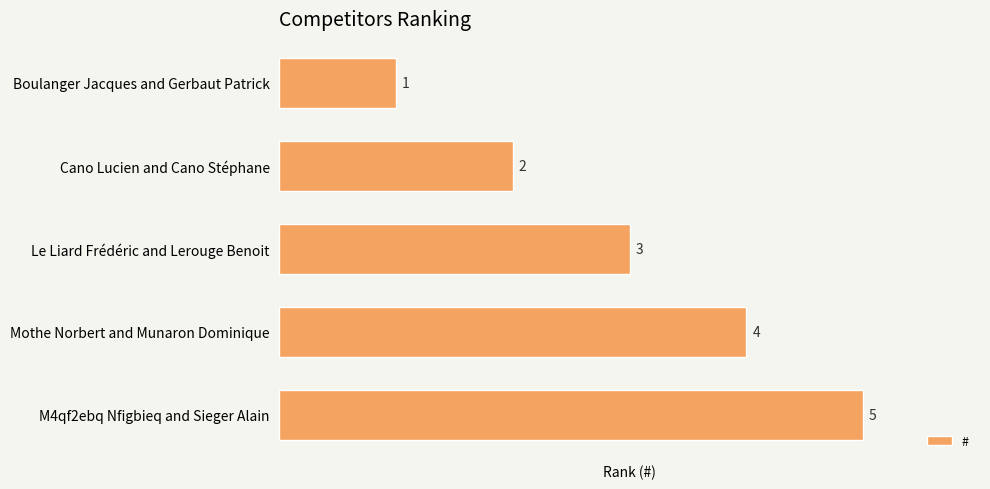

How many distinct data groups are displayed?

1